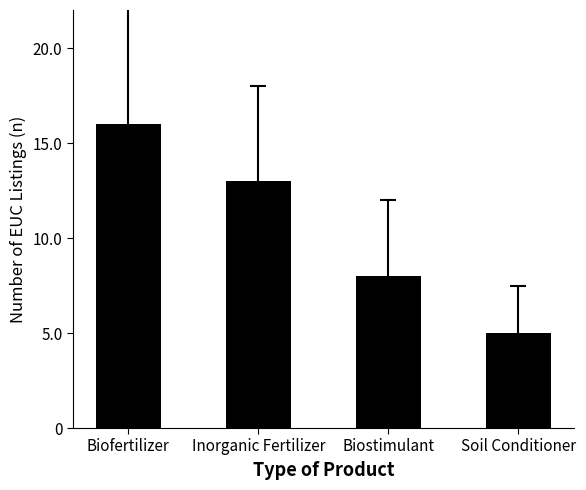

How many data points are less than 13?

2